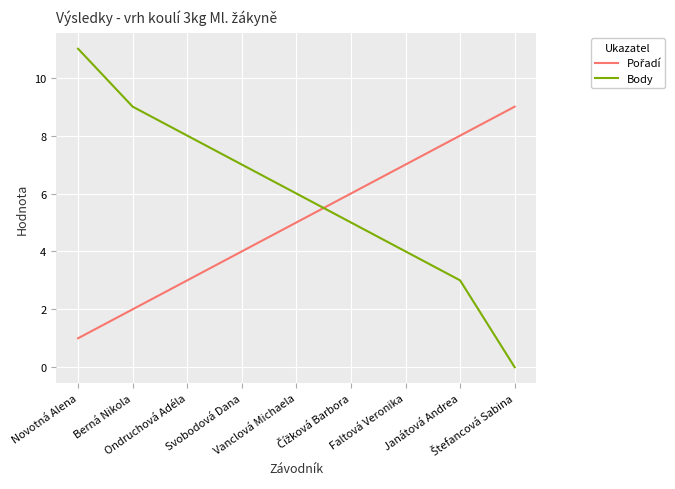

How many lines are shown in the chart?

2